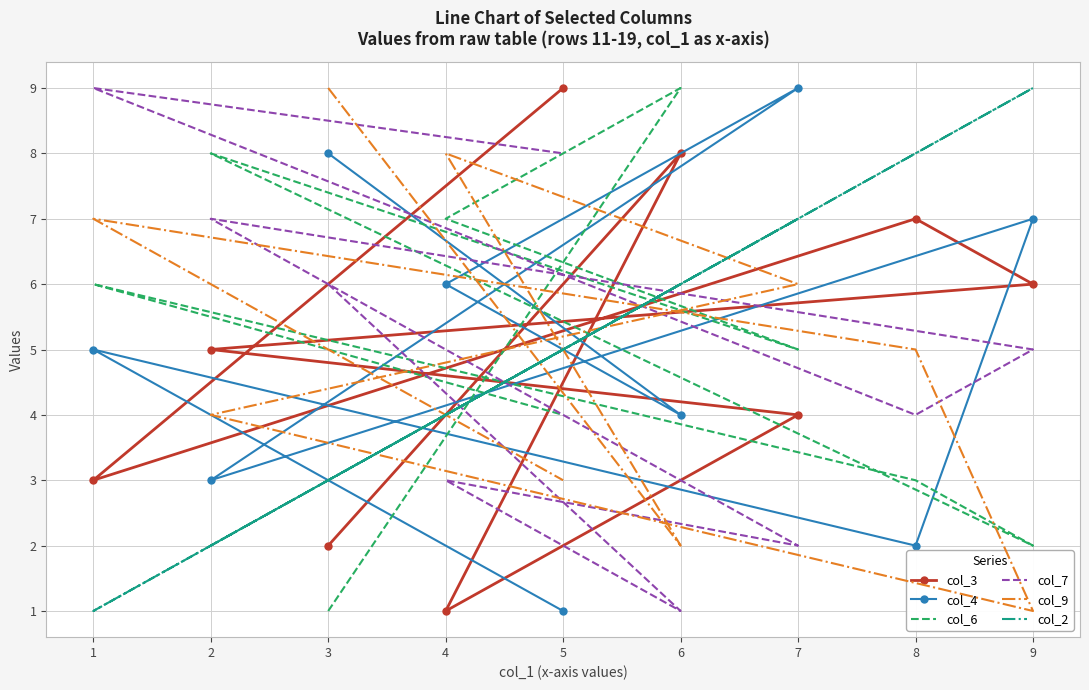

The col_2 series shows 3 at 6. True or false?

False